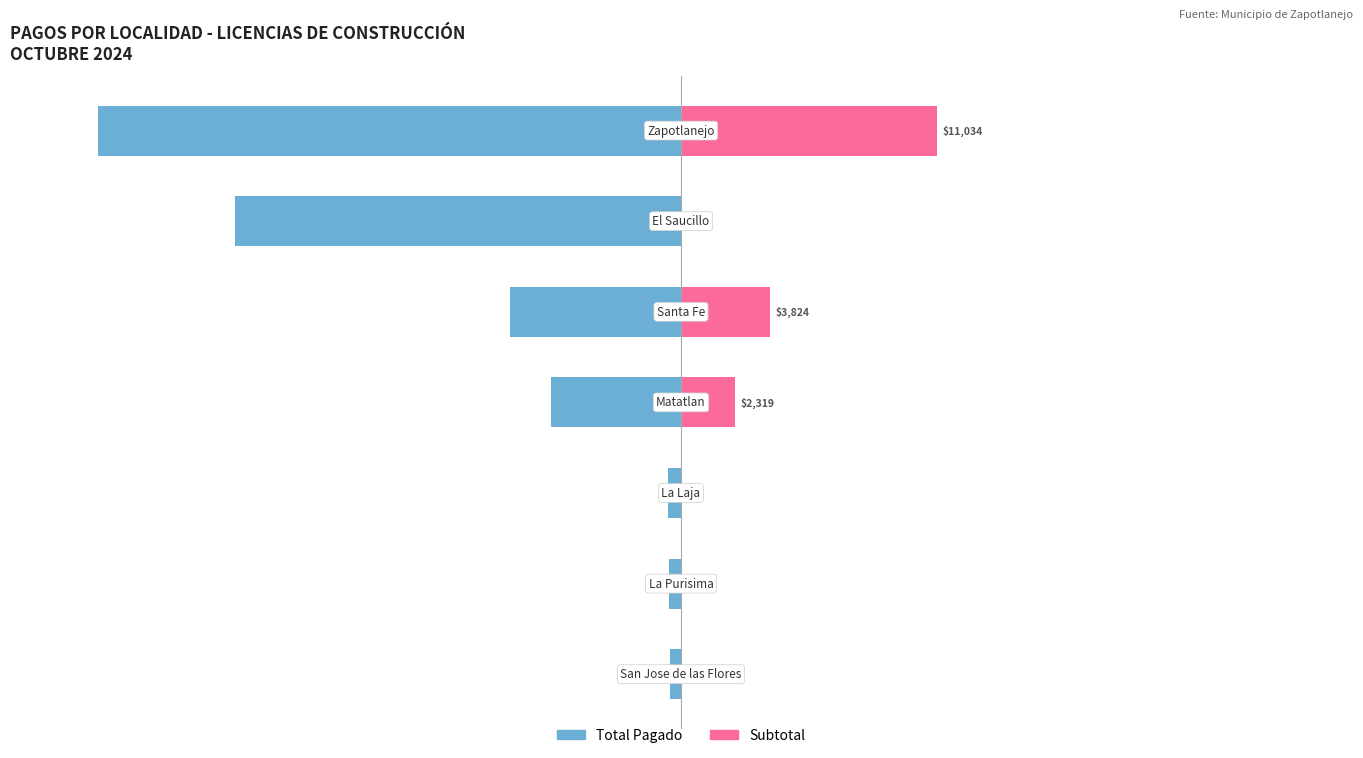

Is it true that Subtotal equals 0.0 at 1?

True